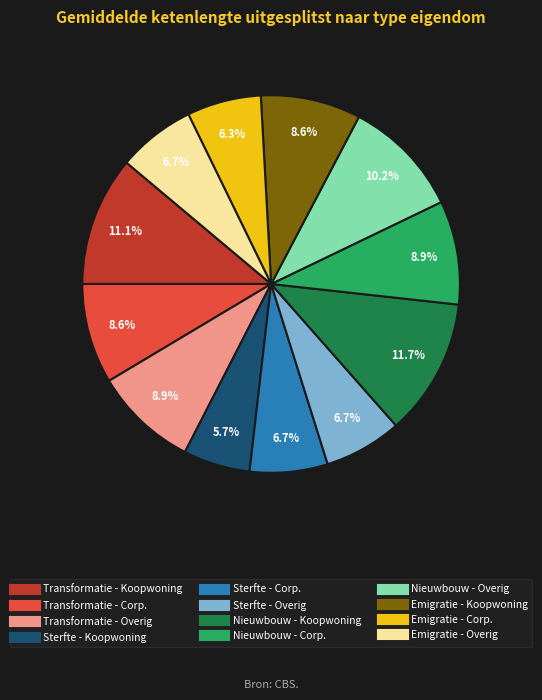

Is there any slice that represents more than half of the pie?

No